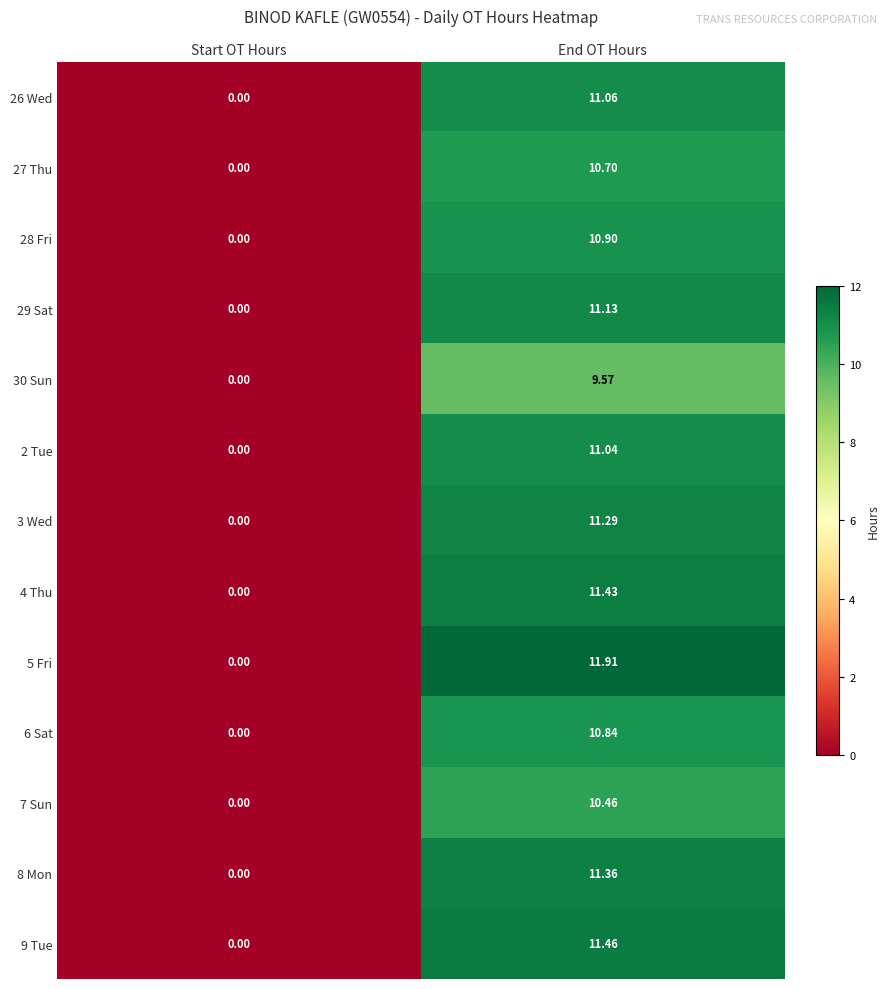

Where is 28 Fri nearest to the value 5?

Start OT Hours